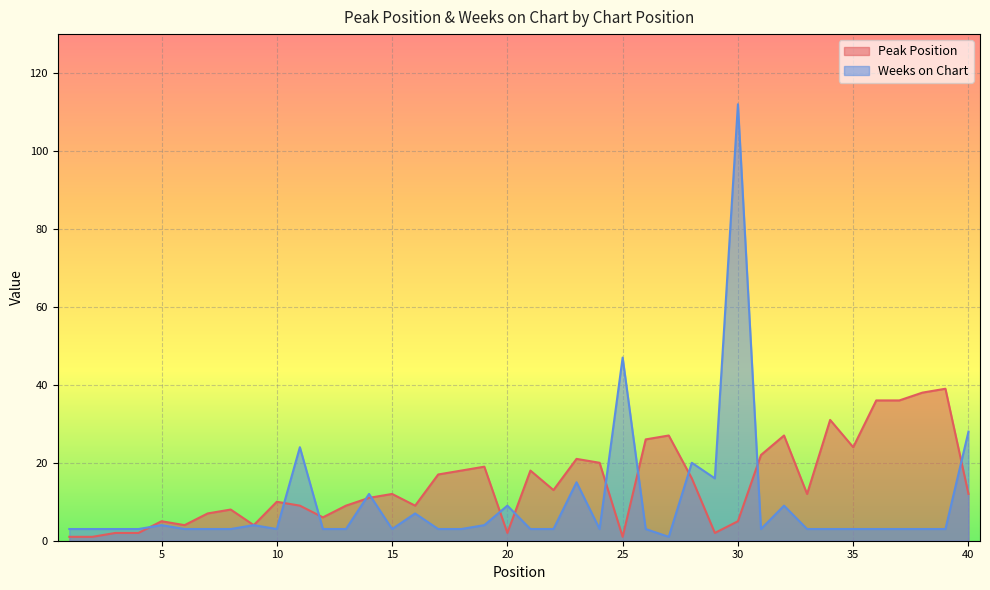

Where do Peak Position and Weeks on Chart first cross each other?

4 and 5